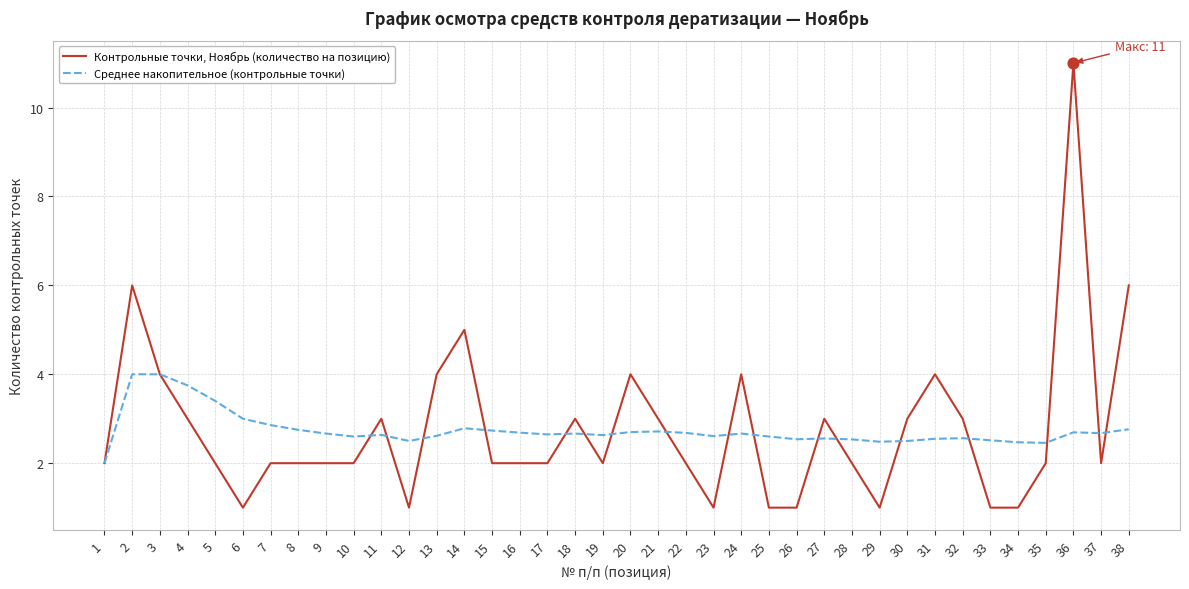

What is the total value across all series at 18?

5.7